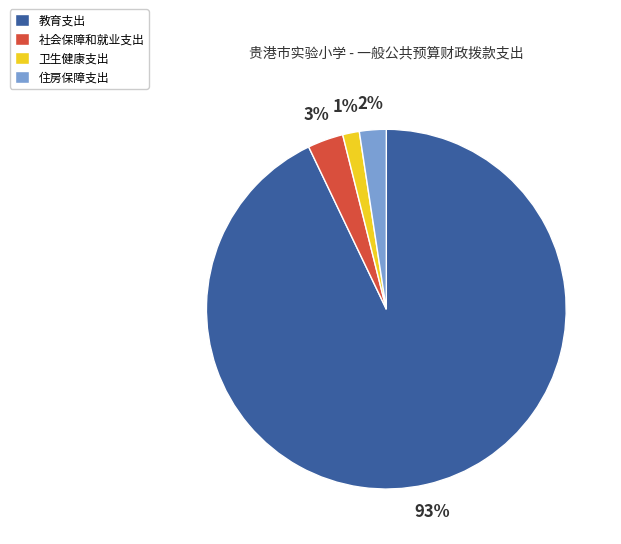

Count the number of slices in the pie.

4